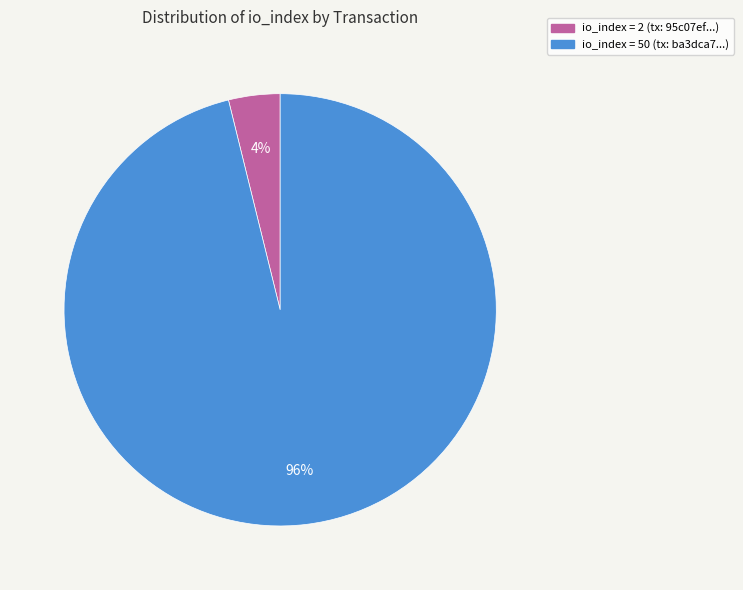

Does any single category account for the majority?

Yes